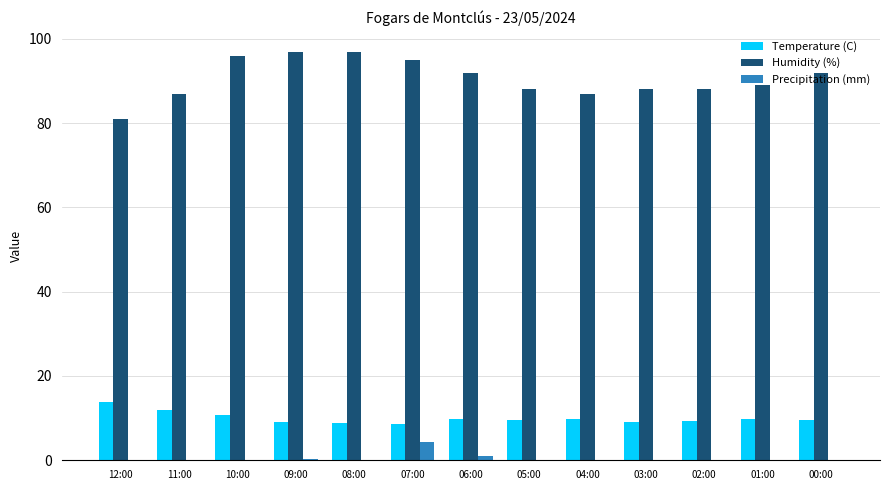

The Humidity (%) series shows 17.7 at 04:00. True or false?

False